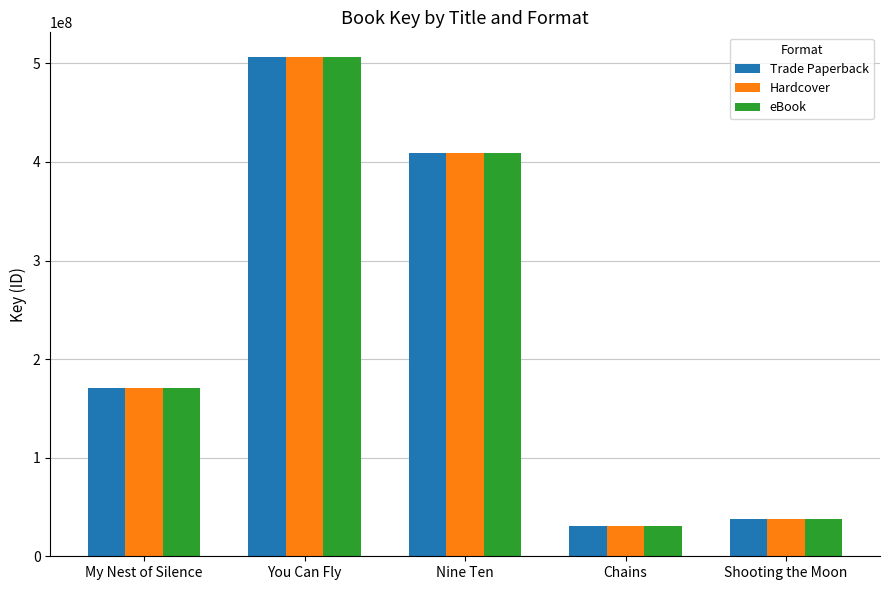

What is the average value of the eBook series?

230827053